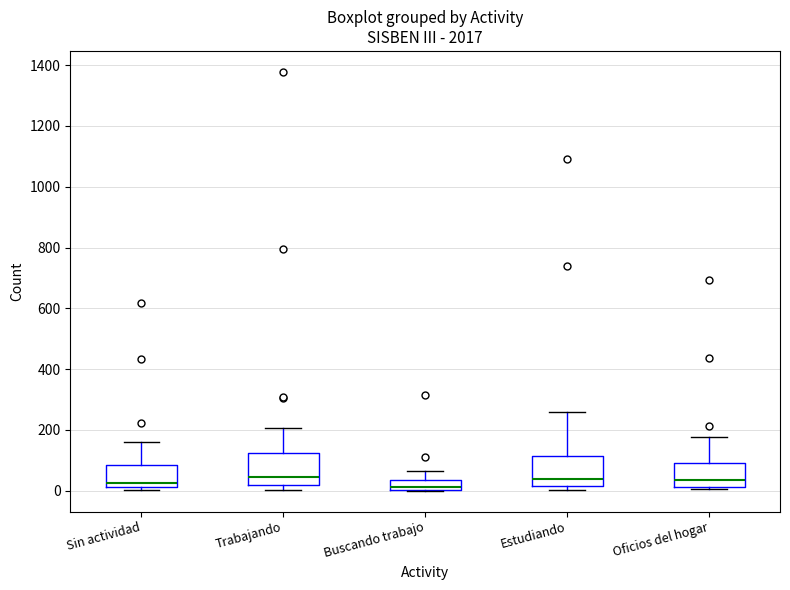

Reading left to right, transcribe this box plot: for each box, give where its median line is, the range the box spans, and where its two whiskers end, as read against the y-axis. The values are not printed on the chart, so give them approximately, as read against the axis.

Sin actividad: median 20 (just above the box's lower edge), box 20 to 80, whiskers 0 to 160
Trabajando: median 40, box 20 to 120, whiskers 0 to 200
Buscando trabajo: median 20, box 0 to 40, whiskers 0 to 60
Estudiando: median 40, box 20 to 120, whiskers 0 to 260
Oficios del hogar: median 40, box 20 to 100, whiskers 0 to 180